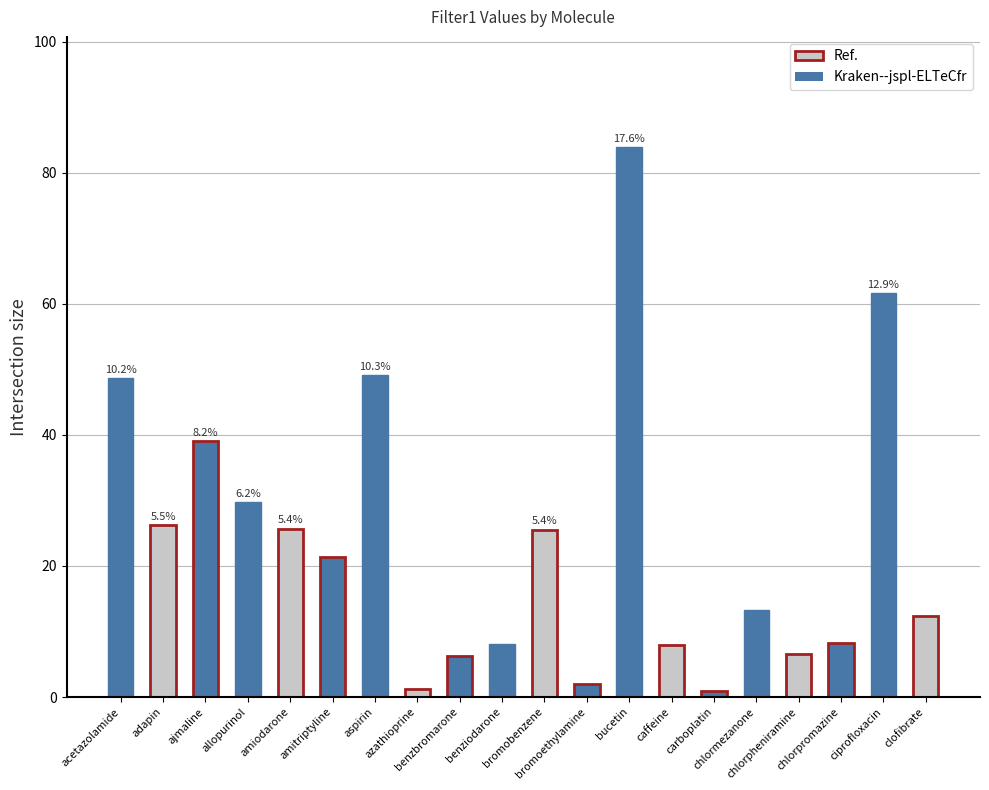

At which label is the value closest to 42?

ajmaline